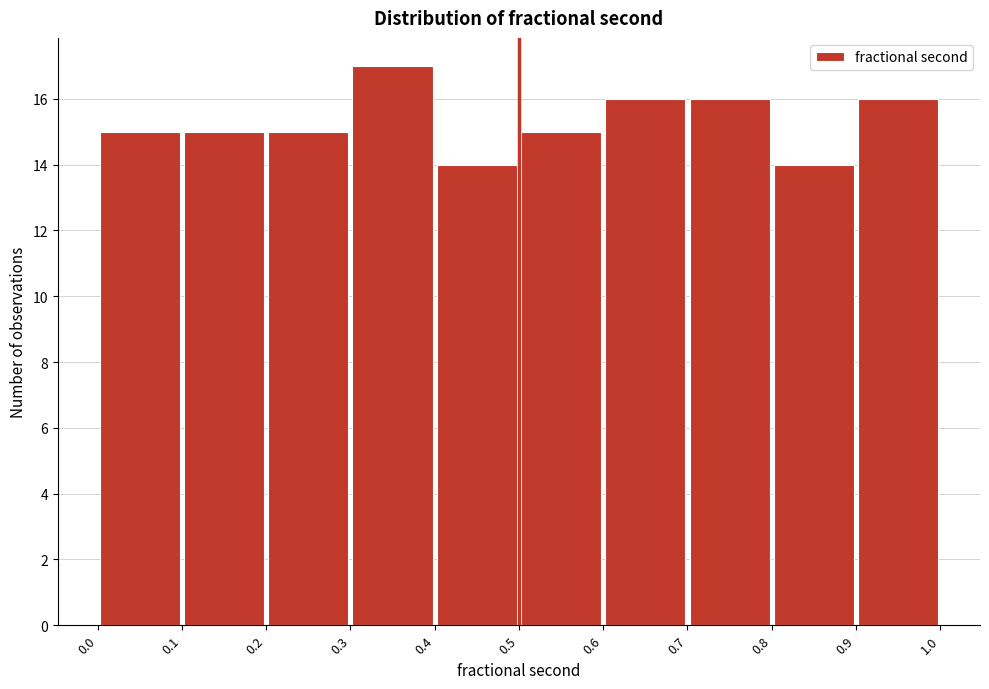

How tall is the bar that spans 0.9 to 1.0 on the x-axis? The values are not printed on the chart, so give them approximately, as read against the axis.

16